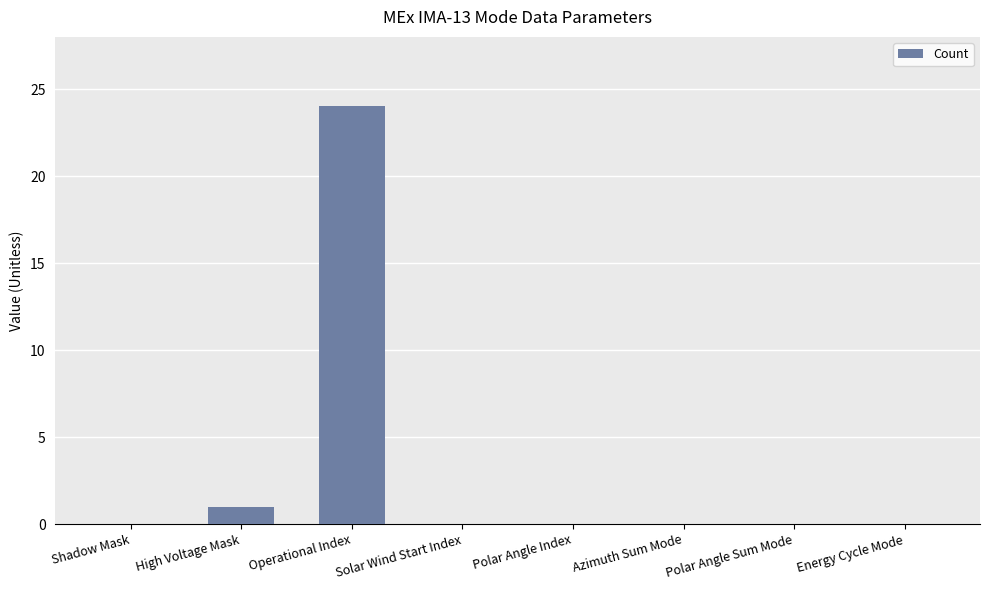

Where is the data nearest to the value 12?

High Voltage Mask